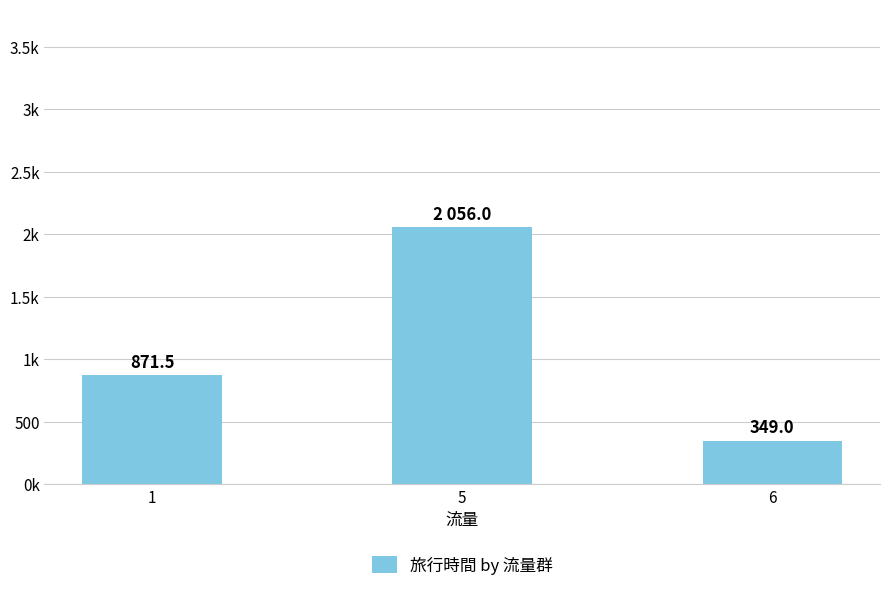

Which category has the lowest value across all series?

6